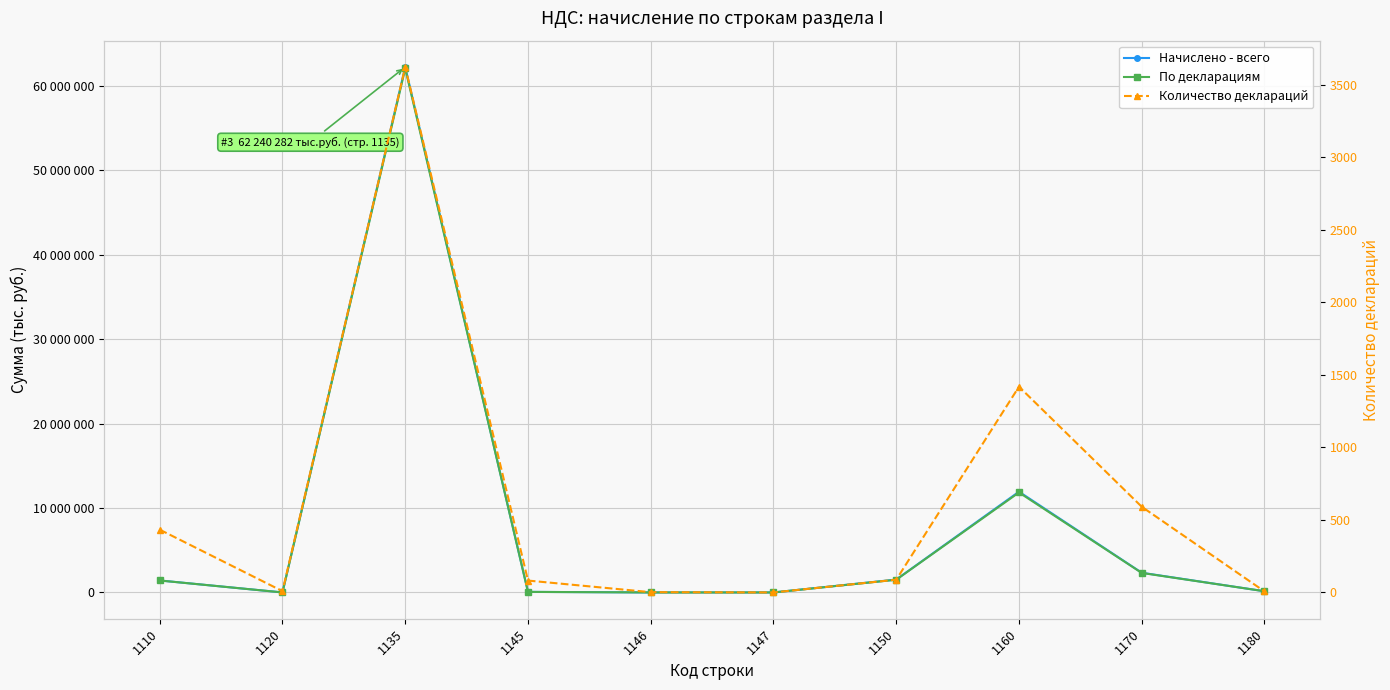

At which category does Количество деклараций reach its first local valley?

1120